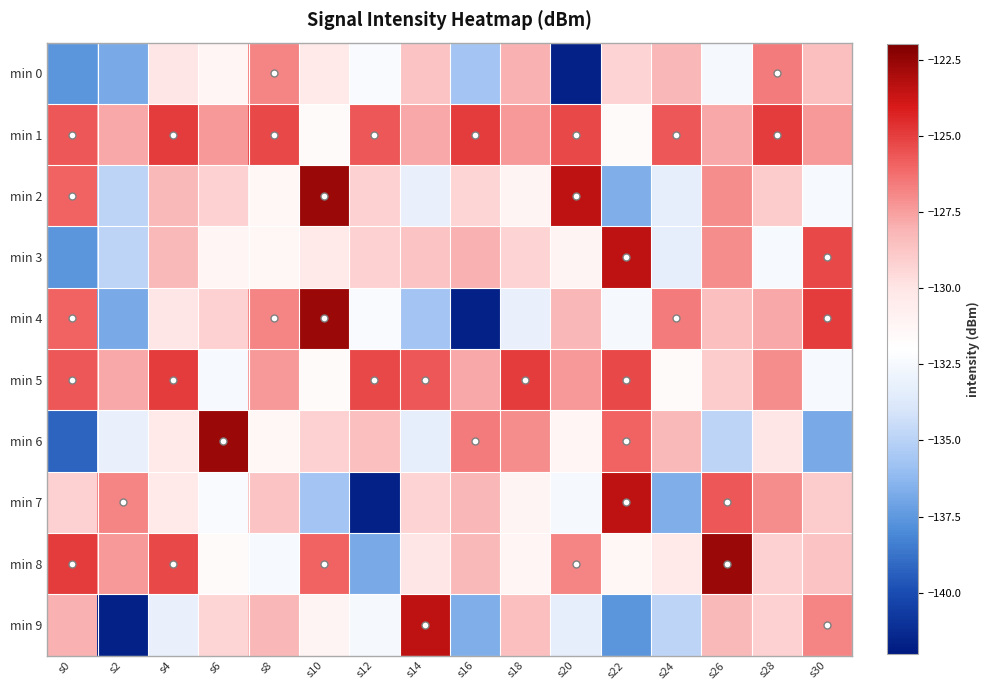

Reading left to right, list all the values displayed in this chart.

min 0: s0=-137.6	s2=-136.8	s4=-130.1	s6=-131.3	s8=-126.8	s10=-130.3	s12=-132.4	s14=-128.7	s16=-135.6	s18=-128.0	s20=-141.6	s22=-129.3	s24=-128.2	s26=-132.5	s28=-126.6	s30=-128.5
min 1: s0=-125.7	s2=-127.8	s4=-124.9	s6=-127.3	s8=-125.2	s10=-131.6	s12=-125.7	s14=-127.8	s16=-124.9	s18=-127.3	s20=-125.2	s22=-131.6	s24=-125.7	s26=-127.8	s28=-124.9	s30=-127.3
min 2: s0=-125.9	s2=-134.8	s4=-128.3	s6=-129.2	s8=-131.3	s10=-122.6	s12=-129.2	s14=-133.1	s16=-129.4	s18=-131.2	s20=-123.4	s22=-136.6	s24=-133.3	s26=-127.0	s28=-129.0	s30=-132.4
min 3: s0=-137.6	s2=-134.8	s4=-128.3	s6=-131.3	s8=-131.3	s10=-130.3	s12=-129.2	s14=-128.7	s16=-128.0	s18=-129.3	s20=-131.2	s22=-123.4	s24=-133.3	s26=-127.0	s28=-132.4	s30=-125.2
min 4: s0=-125.9	s2=-136.8	s4=-130.1	s6=-129.2	s8=-126.8	s10=-122.6	s12=-132.4	s14=-135.6	s16=-141.6	s18=-133.1	s20=-128.2	s22=-132.5	s24=-126.6	s26=-128.5	s28=-127.8	s30=-124.9
min 5: s0=-125.7	s2=-127.8	s4=-124.9	s6=-132.4	s8=-127.3	s10=-131.6	s12=-125.2	s14=-125.7	s16=-127.8	s18=-124.9	s20=-127.3	s22=-125.2	s24=-131.6	s26=-129.0	s28=-127.0	s30=-132.4
min 6: s0=-139.2	s2=-133.1	s4=-130.3	s6=-122.6	s8=-131.3	s10=-129.2	s12=-128.5	s14=-133.3	s16=-126.6	s18=-127.0	s20=-131.3	s22=-125.9	s24=-128.3	s26=-134.8	s28=-130.1	s30=-136.8
min 7: s0=-129.2	s2=-126.8	s4=-130.3	s6=-132.4	s8=-128.7	s10=-135.6	s12=-141.6	s14=-129.3	s16=-128.2	s18=-131.2	s20=-132.5	s22=-123.4	s24=-136.6	s26=-125.7	s28=-127.0	s30=-129.0
min 8: s0=-124.9	s2=-127.3	s4=-125.2	s6=-131.6	s8=-132.4	s10=-125.9	s12=-136.8	s14=-130.1	s16=-128.3	s18=-131.3	s20=-126.8	s22=-131.3	s24=-130.3	s26=-122.6	s28=-129.2	s30=-128.7
min 9: s0=-128.0	s2=-141.6	s4=-133.1	s6=-129.4	s8=-128.2	s10=-131.2	s12=-132.5	s14=-123.4	s16=-136.6	s18=-128.5	s20=-133.3	s22=-137.6	s24=-134.8	s26=-128.3	s28=-129.2	s30=-126.8